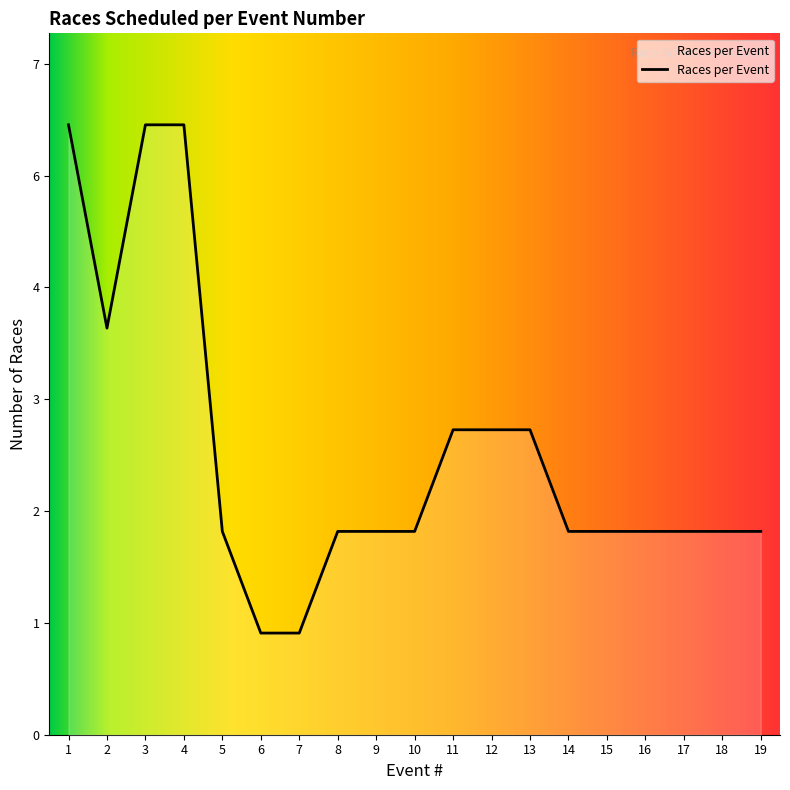

At which label is the value closest to 3?

11